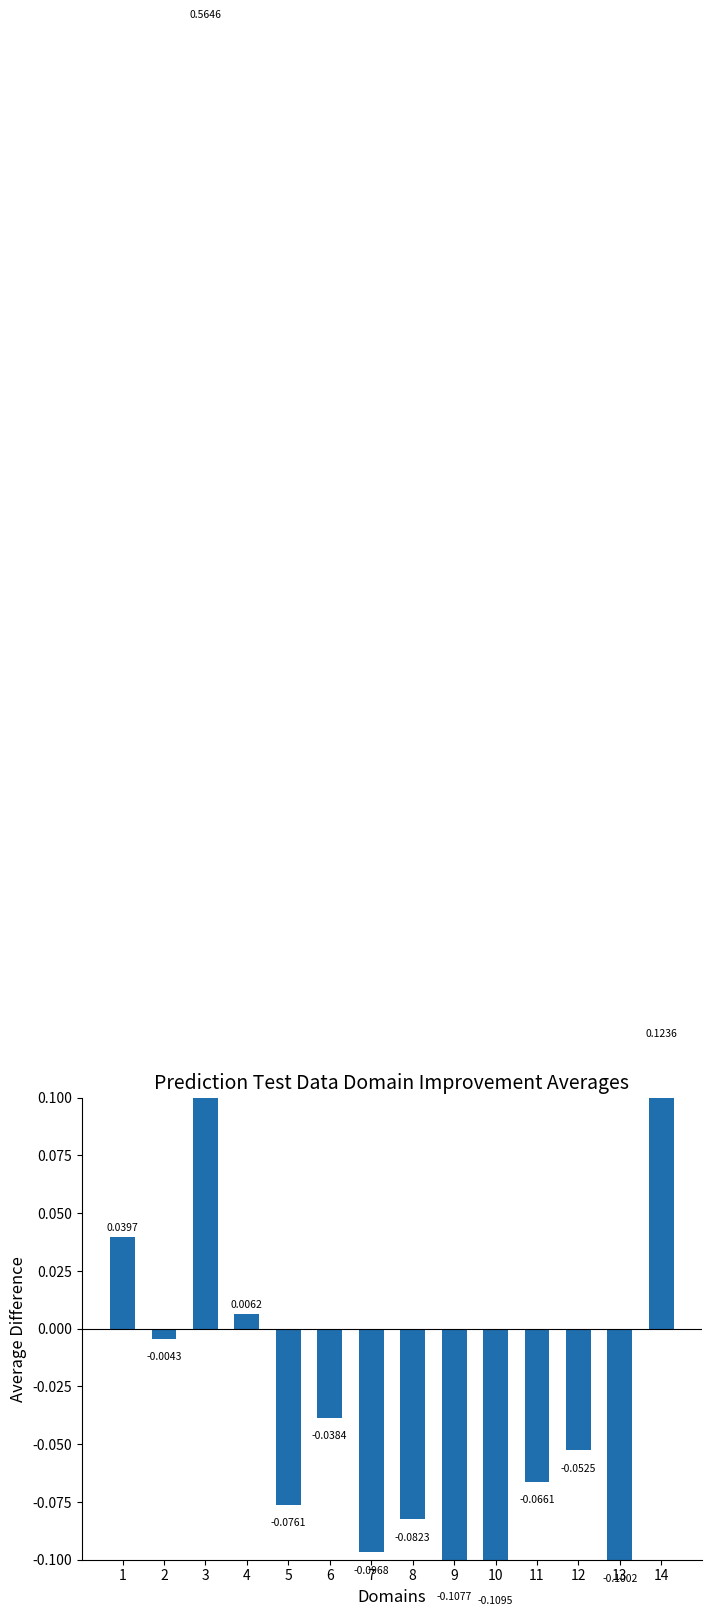

At which label does the data first exceed 0?

1